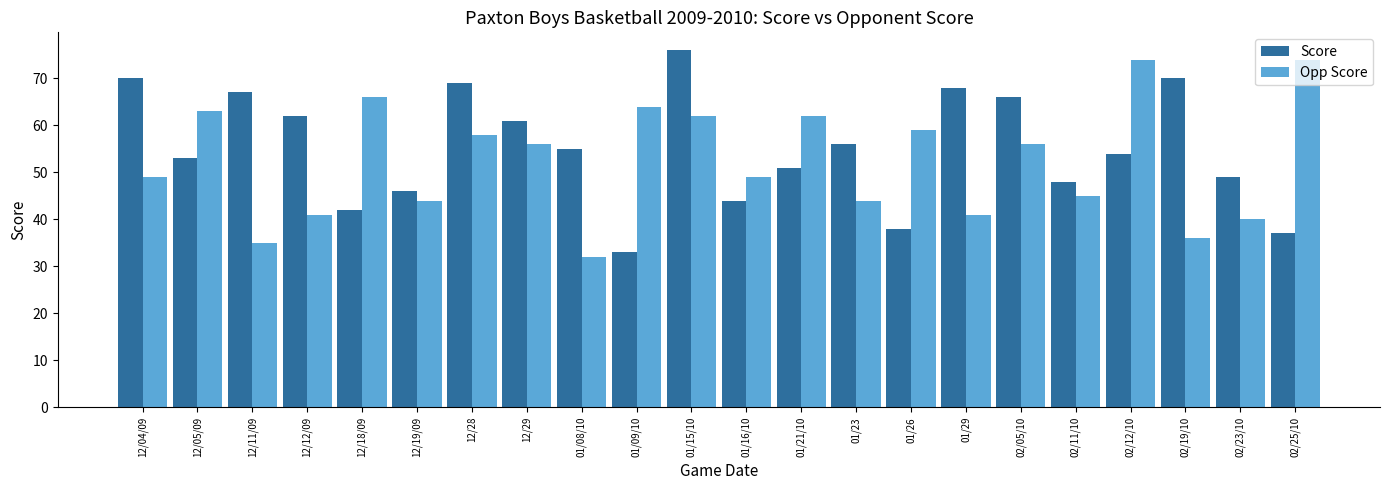

True or false: Opp Score has a value of 97 at 01/21/10.

False